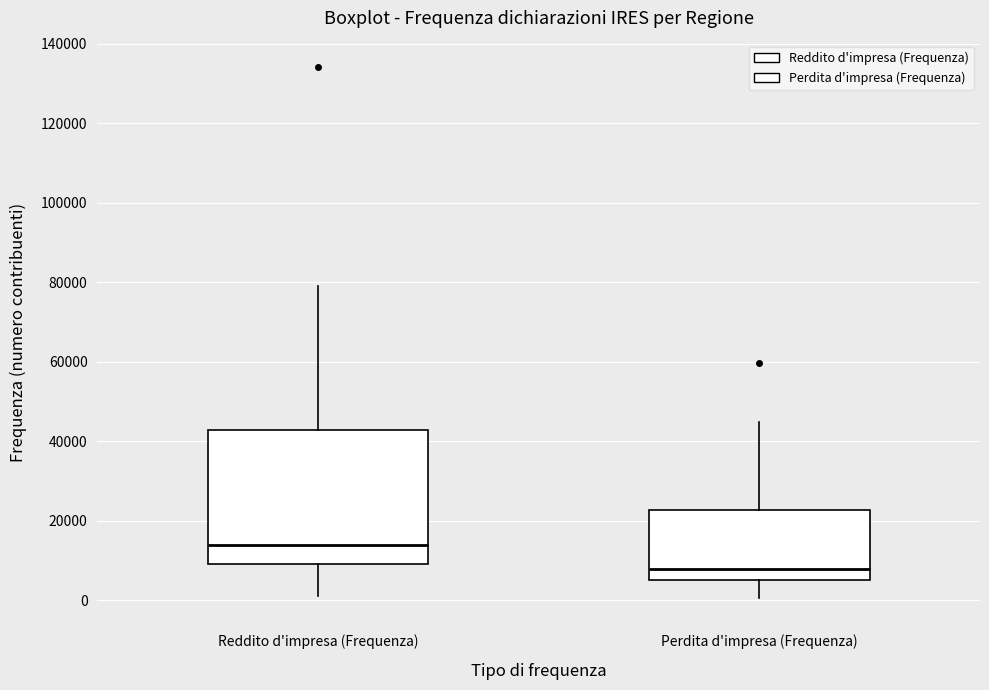

Reading left to right, transcribe this box plot: for each box, give where its median line is, the range the box spans, and where its two whiskers end, as read against the y-axis. The values are not printed on the chart, so give them approximately, as read against the axis.

Reddito d'impresa (Frequenza): median 14000, box 10000 to 42000, whiskers 2000 to 78000
Perdita d'impresa (Frequenza): median 8000, box 6000 to 22000, whiskers 0 to 44000